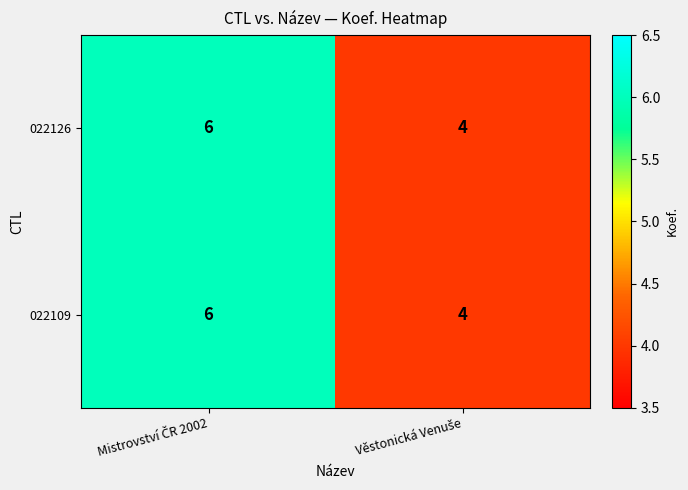

What is the minimum value for 022109?

4